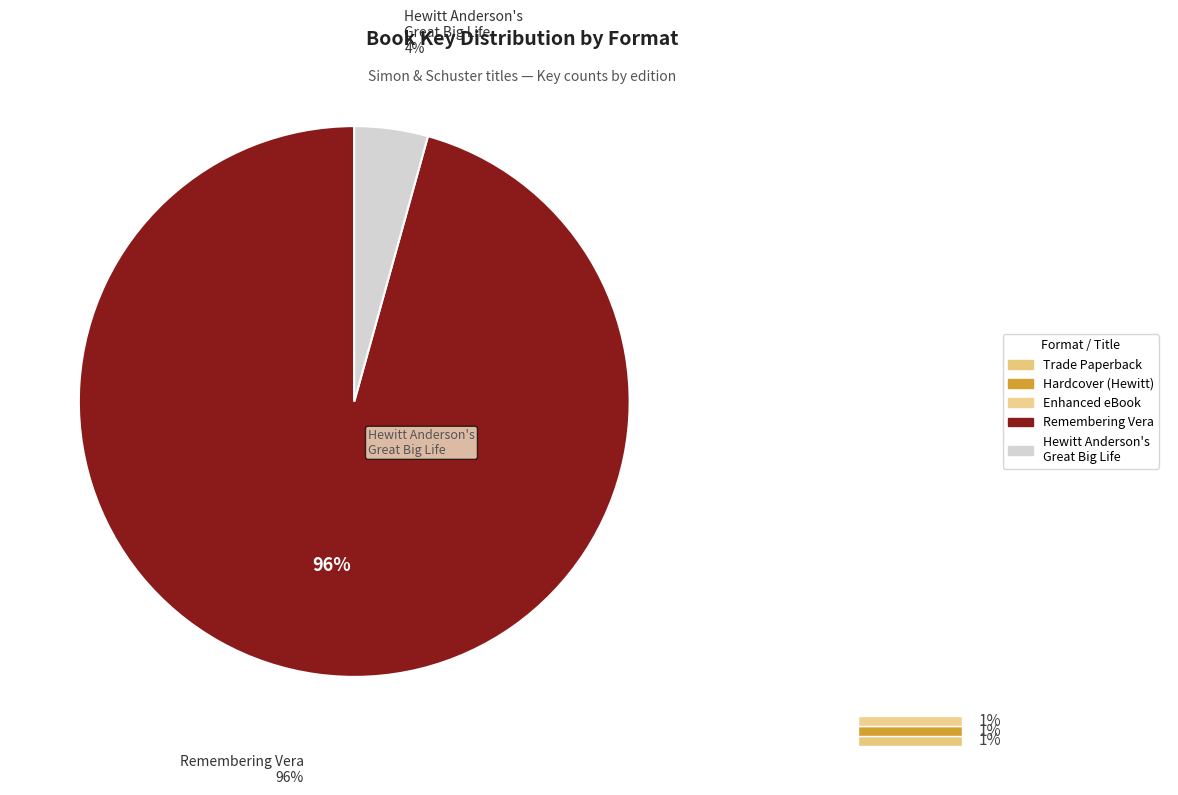

Is it true that Hewitt Anderson's Great Big Life (9781442460355) is 4% of the pie?

True